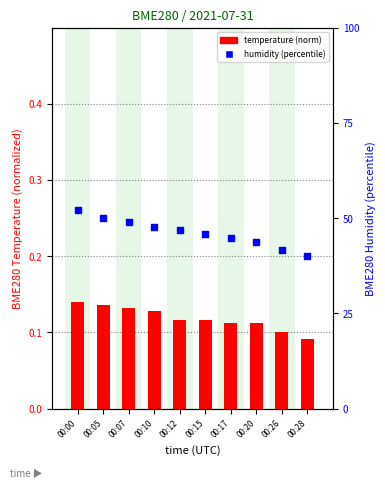

At how many categories does at least one series exceed 41?

9